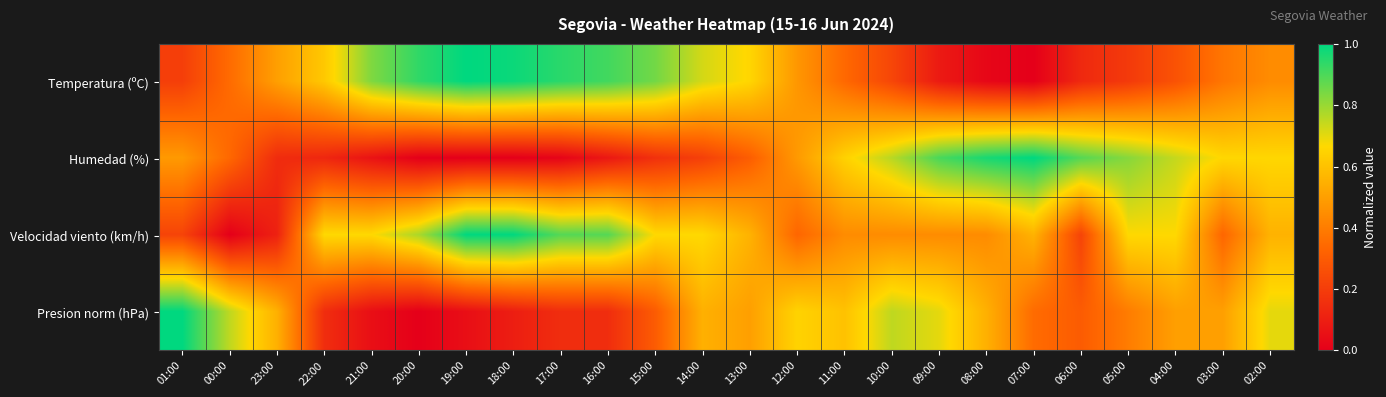

Between 23:00 and 00:00, which is larger?

23:00